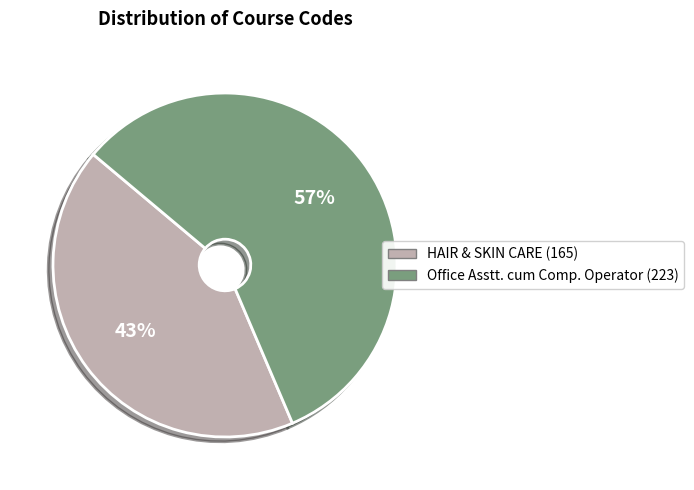

How many segments does this pie chart have?

2